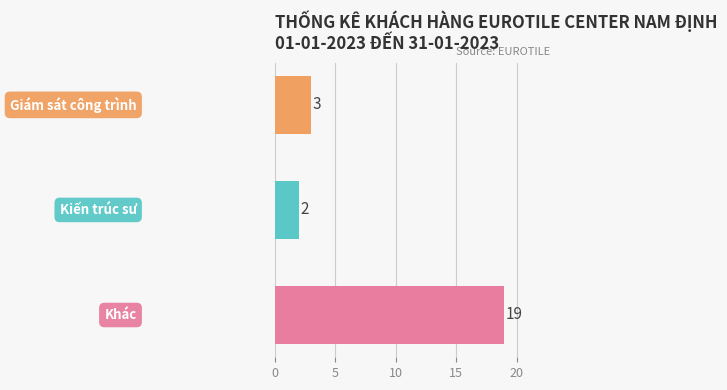

What is the difference between the maximum and minimum values?

17